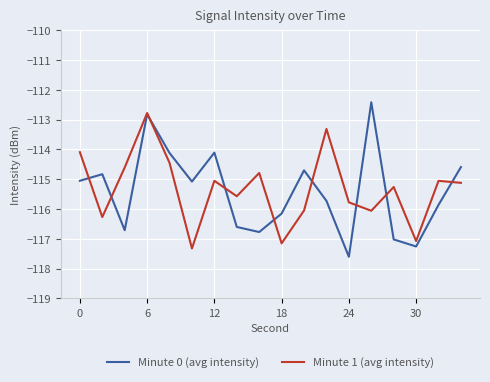

What is the difference between the second highest and second lowest values in the Minute 1 (avg intensity) series?

3.8